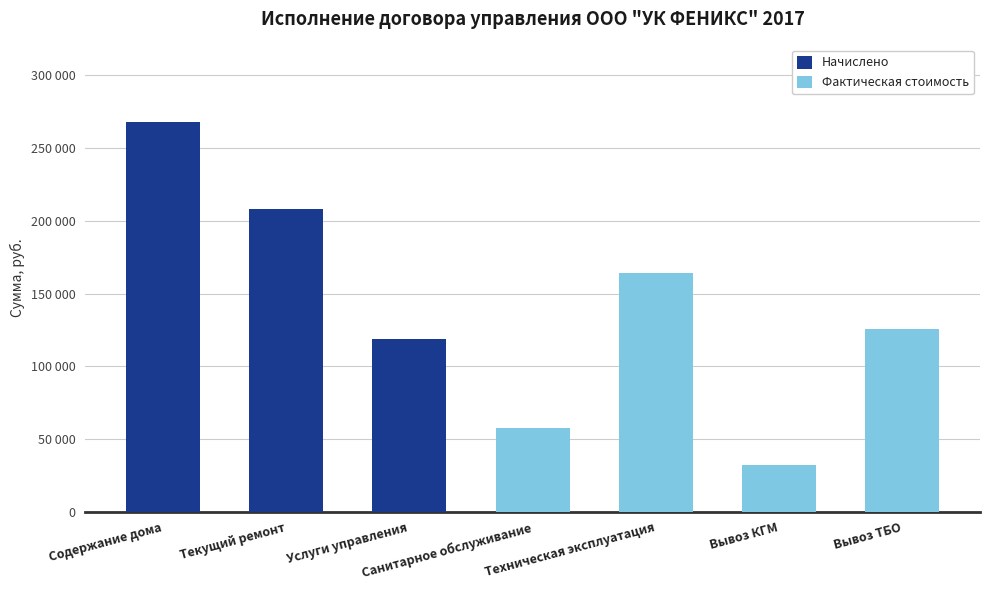

Is it true that Начислено equals 0.0 at Вывоз ТБО?

True